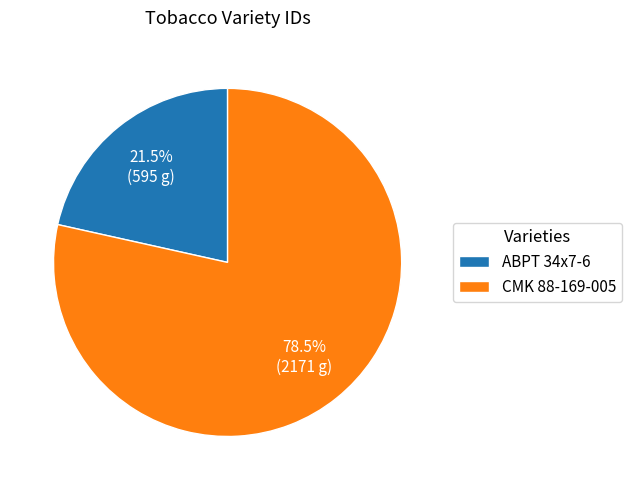

What is the smallest slice in the pie chart?

ABPT 34x7-6